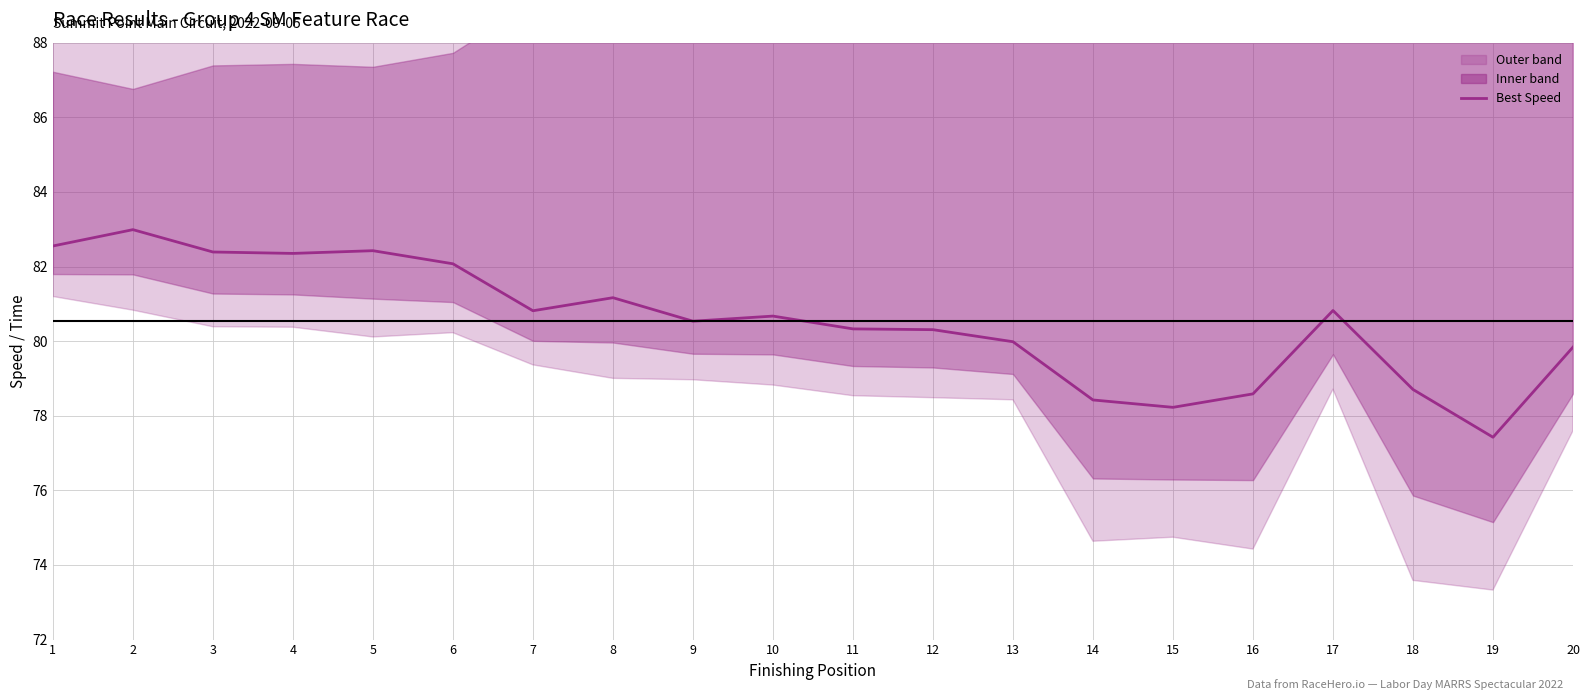

List the labels in order of value, smallest first.

19, 15, 14, 16, 18, 20, 13, 12, 11, 9, 10, 7, 17, 8, 6, 4, 3, 5, 1, 2